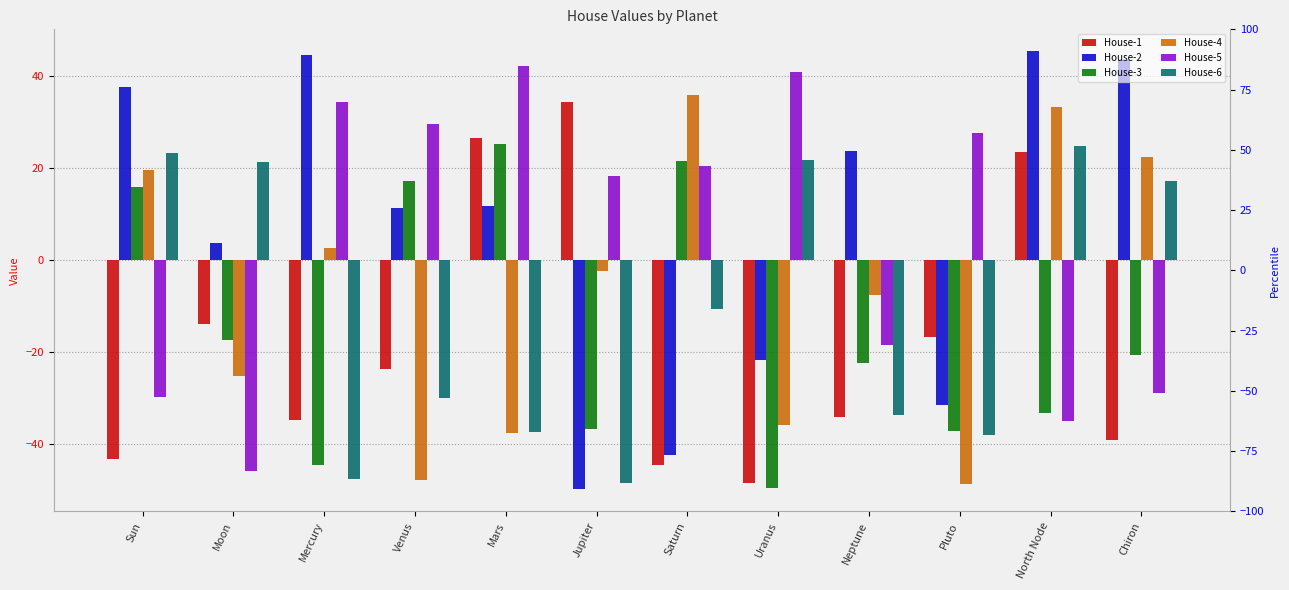

The value of House-6 at Neptune is -58.0. True or false?

False